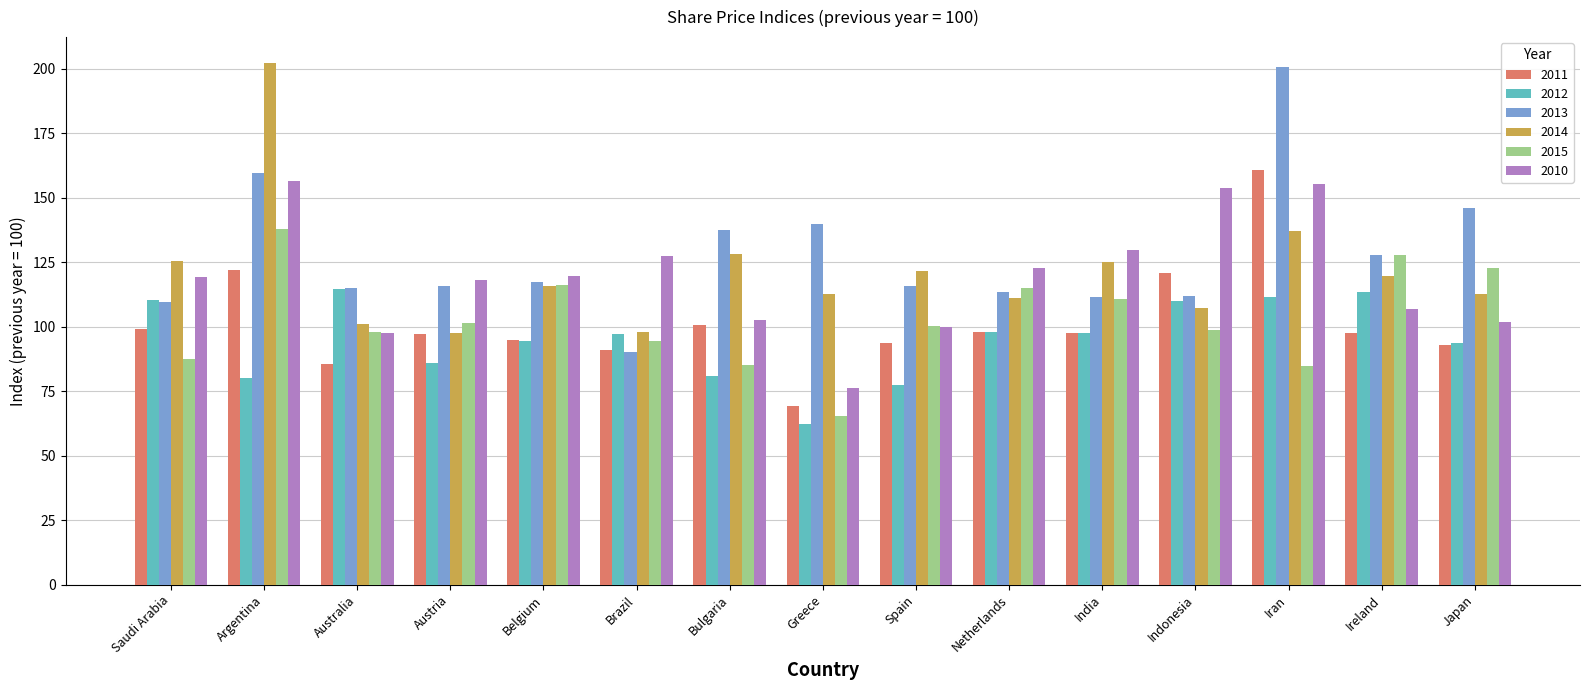

What is the average value of the 2012 series?

95.2